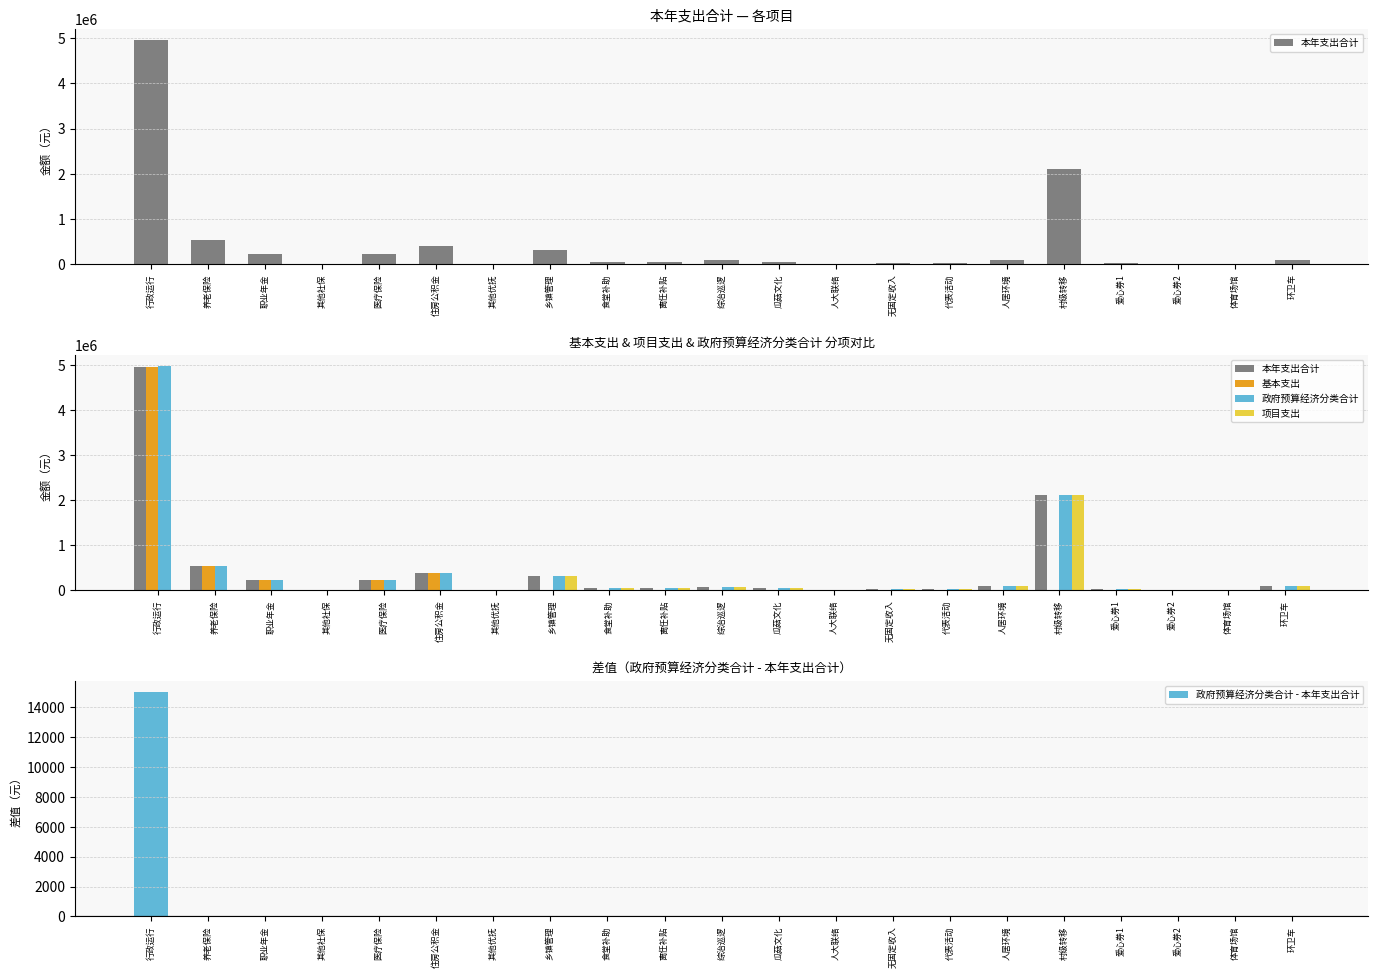

Reading left to right, what are all the values shown in this chart?

本年支出合计: 行政运行=4954191	养老保险=541172	职业年金=237000	其他社保=17170	医疗保险=219851	住房公积金=393747	其他优抚=7000	乡镇管理=315000	食堂补助=47200	离任补贴=51400	综治巡逻=84000	瓜菇文化=50000	人大联络=16000	无固定收入=35400	代表活动=32500	人居环境=100000	村级转移=2104000	爱心券1=24750	爱心券2=12900	体育场馆=13400	环卫车=100000
基本支出: 行政运行=4954191	养老保险=541172	职业年金=237000	其他社保=17170	医疗保险=219851	住房公积金=393747	其他优抚=0	乡镇管理=0	食堂补助=0	离任补贴=0	综治巡逻=0	瓜菇文化=0	人大联络=0	无固定收入=0	代表活动=0	人居环境=0	村级转移=0	爱心券1=0	爱心券2=0	体育场馆=0	环卫车=0
政府预算经济分类合计: 行政运行=4969191	养老保险=541172	职业年金=237000	其他社保=17170	医疗保险=219851	住房公积金=393747	其他优抚=7000	乡镇管理=315000	食堂补助=47200	离任补贴=51400	综治巡逻=84000	瓜菇文化=50000	人大联络=16000	无固定收入=35400	代表活动=32500	人居环境=100000	村级转移=2104000	爱心券1=24750	爱心券2=12900	体育场馆=13400	环卫车=100000
项目支出: 行政运行=0	养老保险=0	职业年金=0	其他社保=0	医疗保险=0	住房公积金=0	其他优抚=7000	乡镇管理=315000	食堂补助=47200	离任补贴=51400	综治巡逻=84000	瓜菇文化=50000	人大联络=16000	无固定收入=35400	代表活动=32500	人居环境=100000	村级转移=2104000	爱心券1=24750	爱心券2=12900	体育场馆=13400	环卫车=100000
政府预算经济分类合计 - 本年支出合计: 行政运行=15000	养老保险=0	职业年金=0	其他社保=0	医疗保险=0	住房公积金=0	其他优抚=0	乡镇管理=0	食堂补助=0	离任补贴=0	综治巡逻=0	瓜菇文化=0	人大联络=0	无固定收入=0	代表活动=0	人居环境=0	村级转移=0	爱心券1=0	爱心券2=0	体育场馆=0	环卫车=0